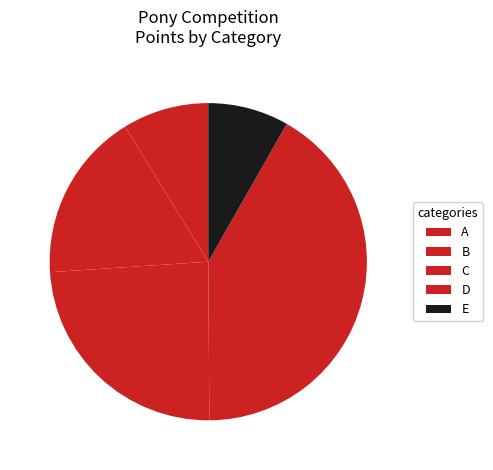

How many segments does this pie chart have?

5